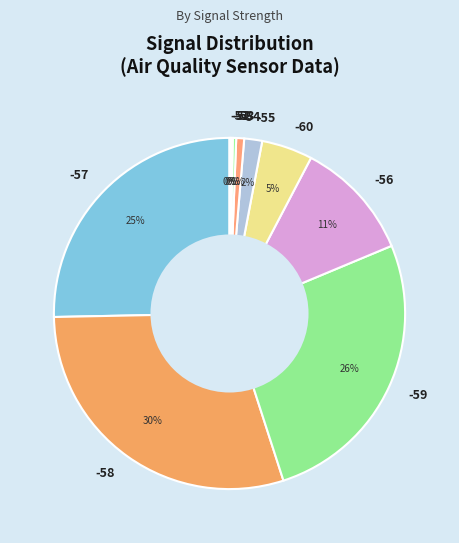

Is there any slice that represents more than half of the pie?

No